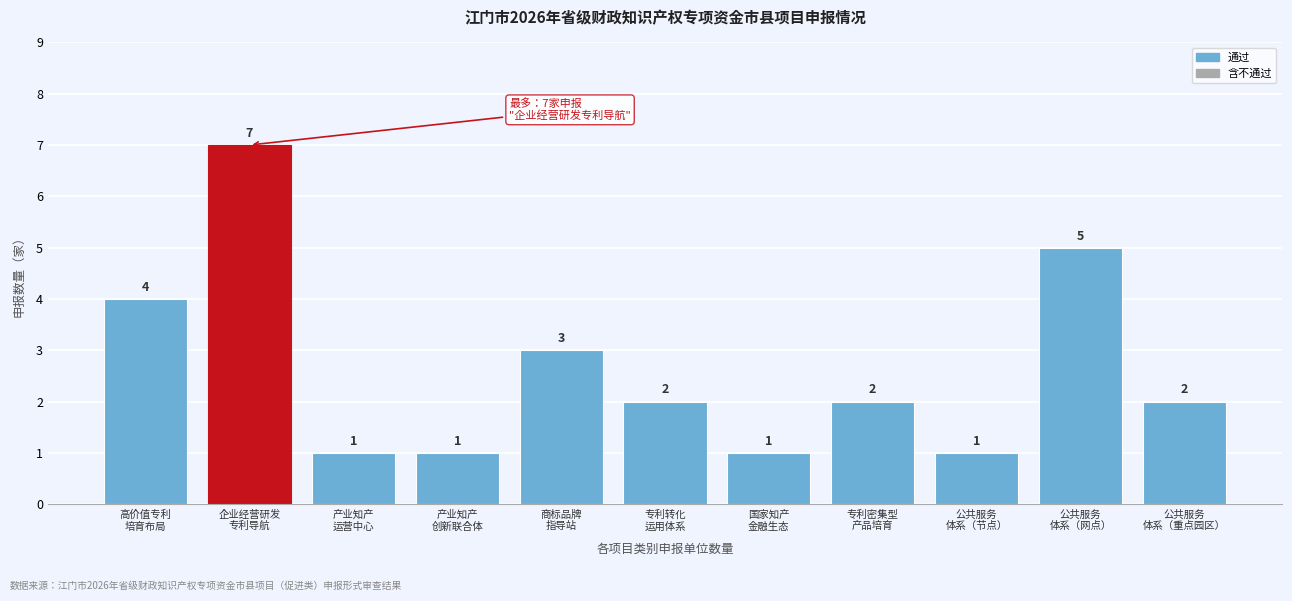

Reading left to right, what are all the values shown in this chart?

4	7	1	1	3	2	1	2	1	5	2